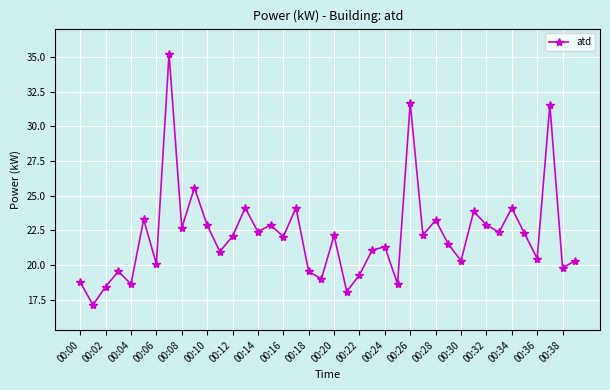

What is the difference between the maximum and minimum values?

18.1